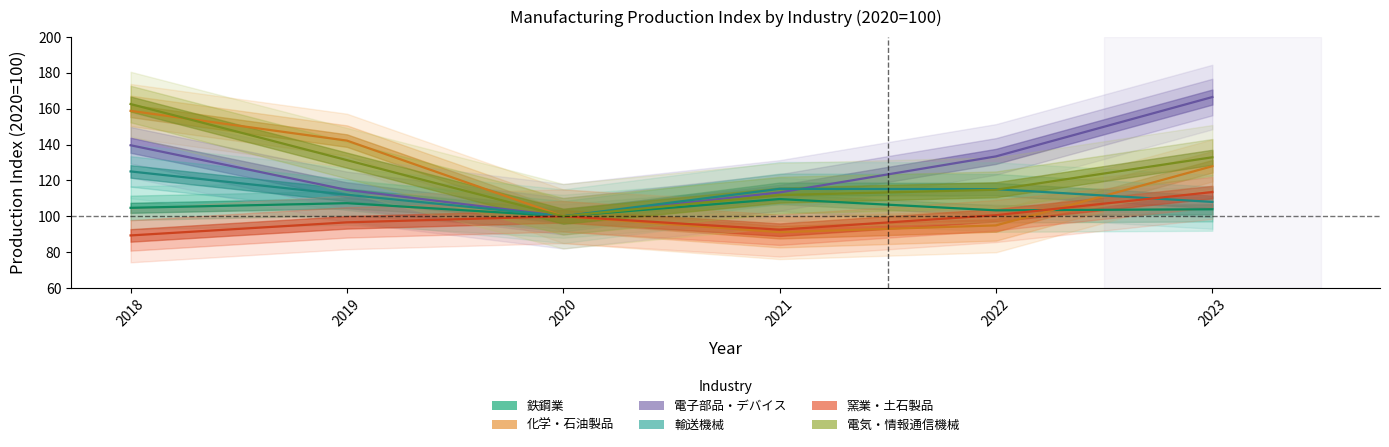

Reading left to right, what are all the values shown in this chart?

鉄鋼業: 2018=104.7	2019=107.3	2020=100.0	2021=109.6	2022=103.3	2023=103.9
化学・石油製品: 2018=158.8	2019=142.2	2020=100.0	2021=91.1	2022=94.9	2023=127.9
電子部品・デバイス: 2018=139.6	2019=114.7	2020=100.0	2021=113.3	2022=133.4	2023=166.5
輸送機械: 2018=125.0	2019=112.0	2020=100.0	2021=115.3	2022=115.1	2023=108.0
窯業・土石製品: 2018=89.3	2019=96.6	2020=100.0	2021=92.5	2022=100.6	2023=113.5
電気・情報通信機械: 2018=162.6	2019=131.3	2020=100.0	2021=111.8	2022=114.8	2023=132.9